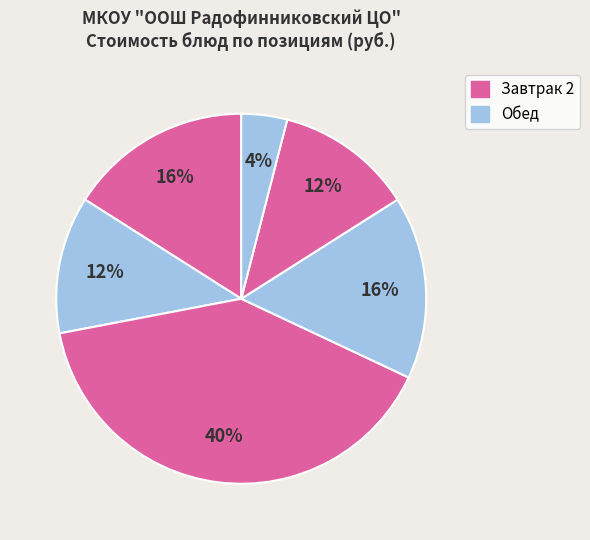

Count the number of slices in the pie.

6